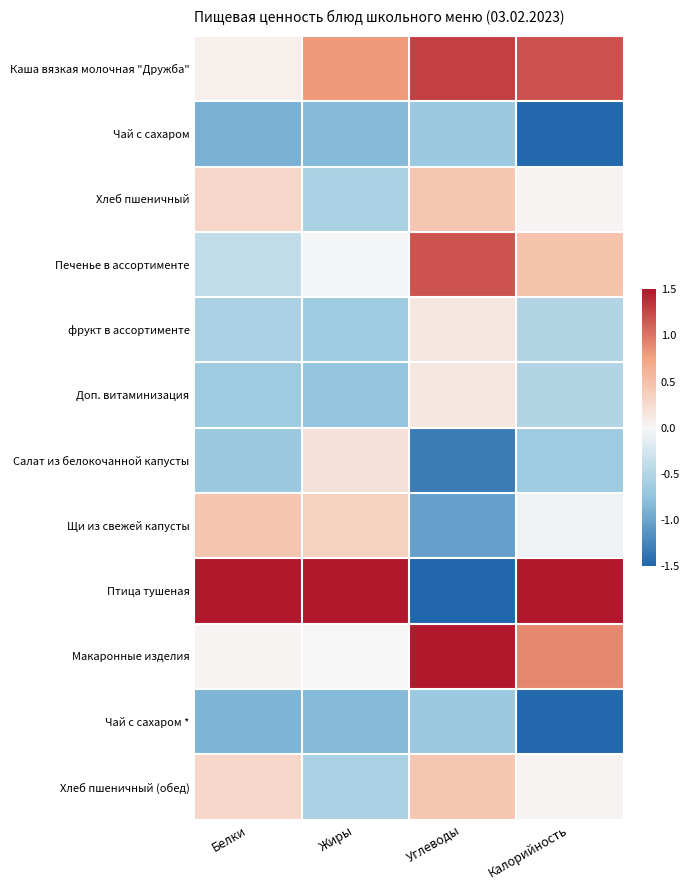

At how many categories does at least one series exceed 0?

4